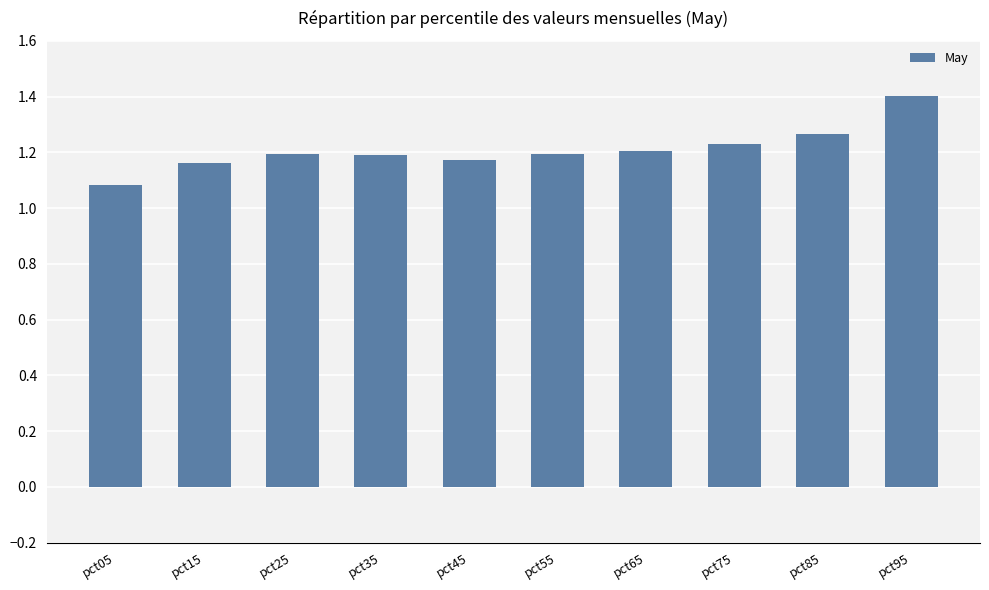

Which label corresponds to the smallest value in the chart?

pct05